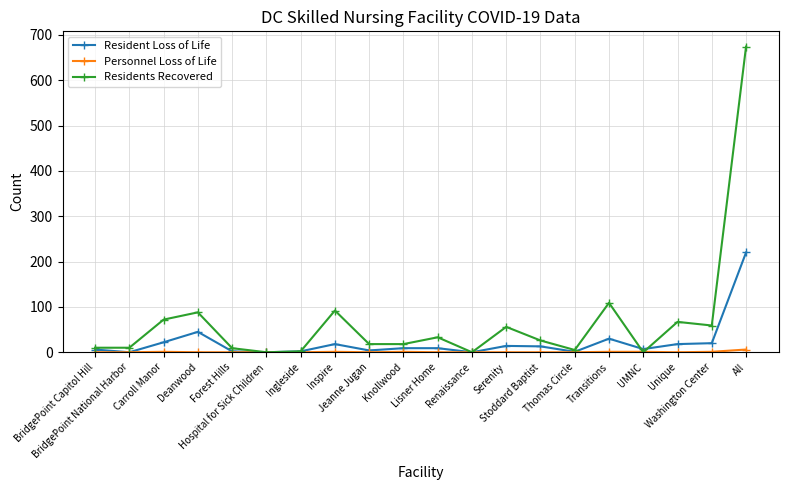

Which series has the largest total across all categories?

Residents Recovered